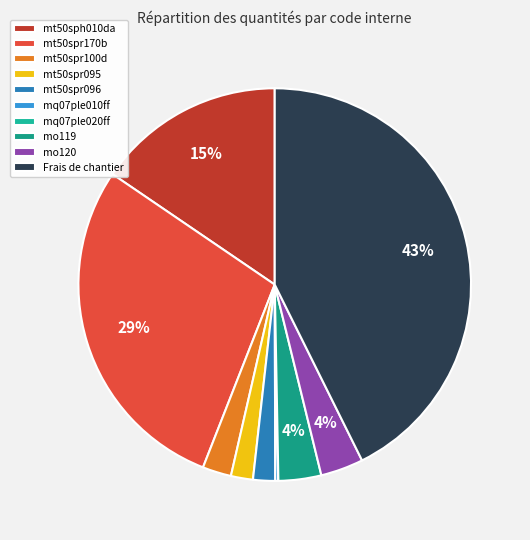

What is the total percentage of Frais de chantier and mt50spr100d?

45.0%